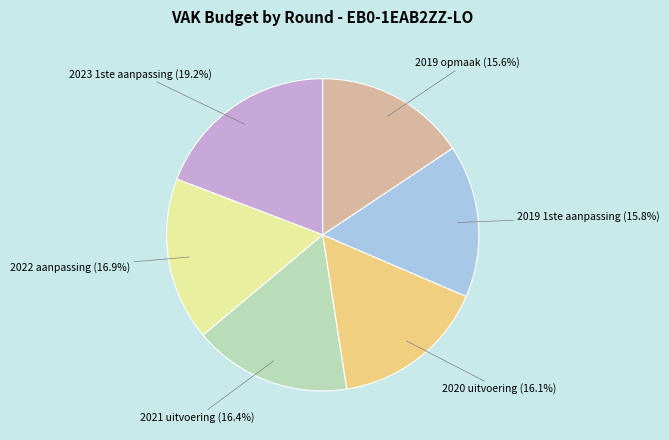

True or false: 2020 uitvoering accounts for 16% of the total.

True